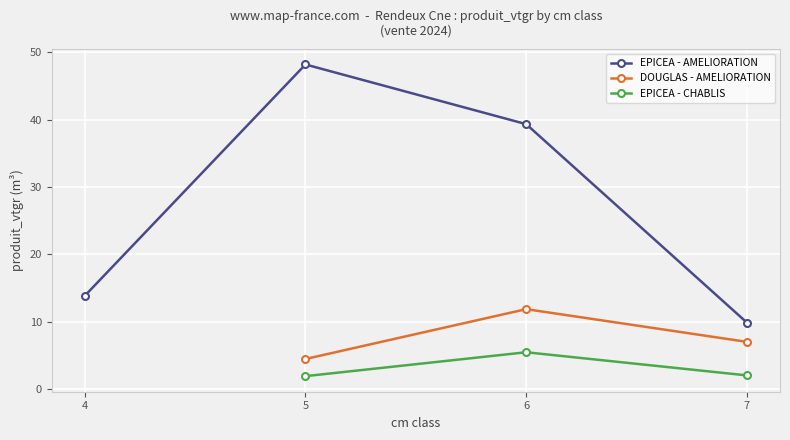

The produit_nbre series shows 1.5 at 7. True or false?

False